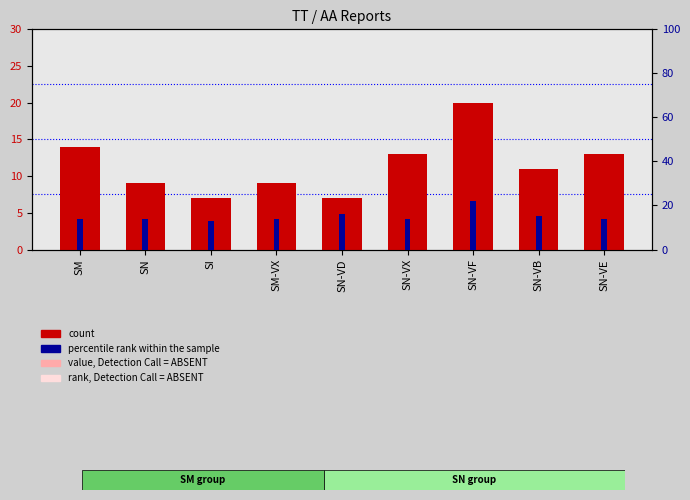

How many bars are there in total?

18